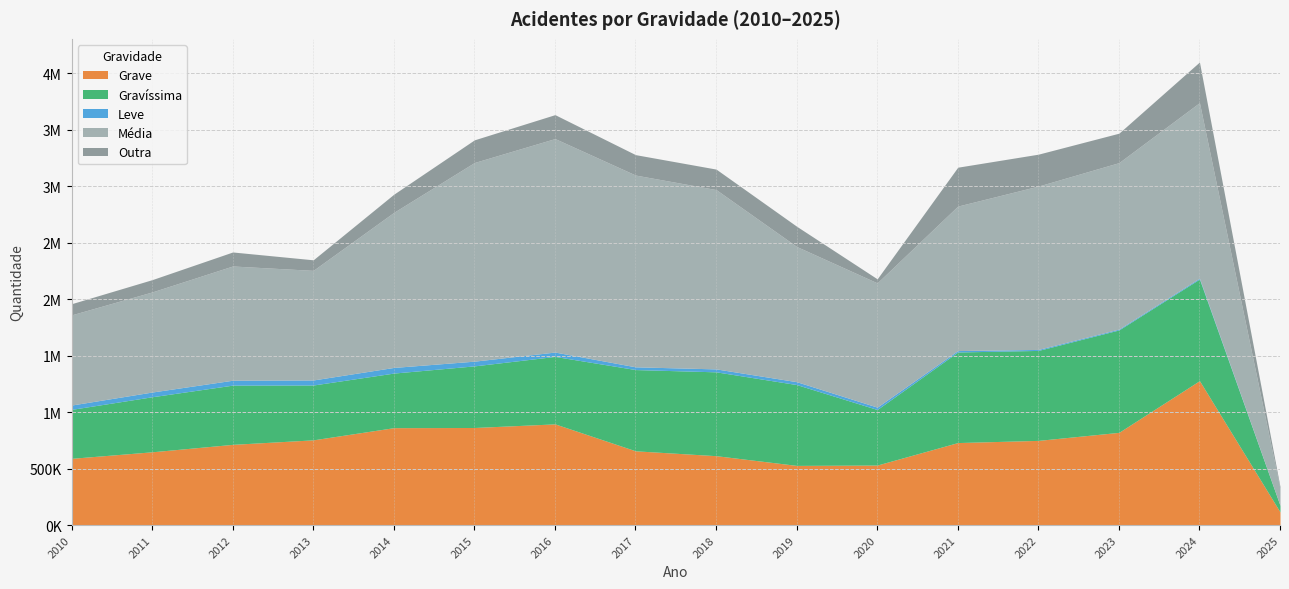

What is the highest value of the Média series?

1889335